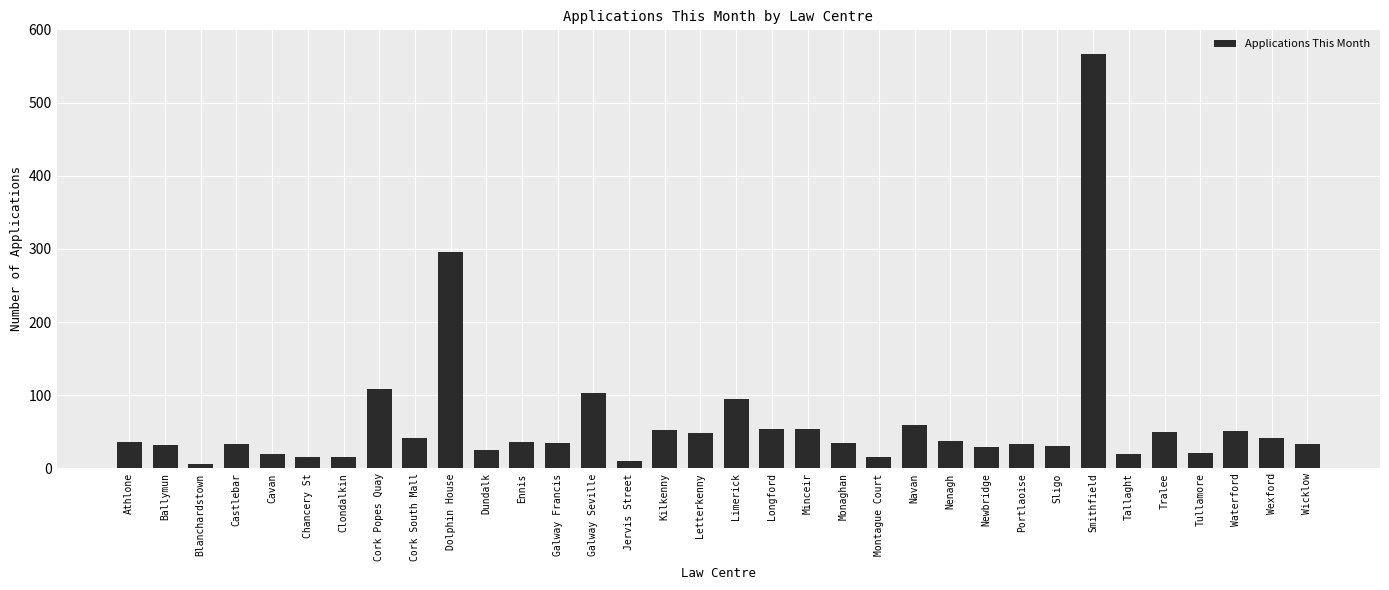

What is the sum of the values at Navan and Longford?

113